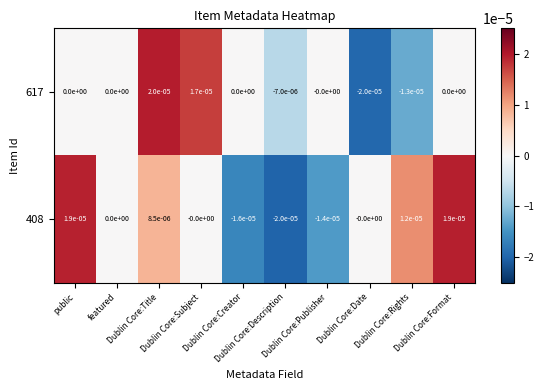

Reading right to left, what are all the values shown in this chart?

617: Dublin Core:Format=0.0	Dublin Core:Rights=-0.0	Dublin Core:Date=-0.0	Dublin Core:Publisher=-0.0	Dublin Core:Description=-0.0	Dublin Core:Creator=0.0	Dublin Core:Subject=0.0	Dublin Core:Title=0.0	featured=0.0	public=0.0
408: Dublin Core:Format=0.0	Dublin Core:Rights=0.0	Dublin Core:Date=-0.0	Dublin Core:Publisher=-0.0	Dublin Core:Description=-0.0	Dublin Core:Creator=-0.0	Dublin Core:Subject=-0.0	Dublin Core:Title=0.0	featured=0.0	public=0.0